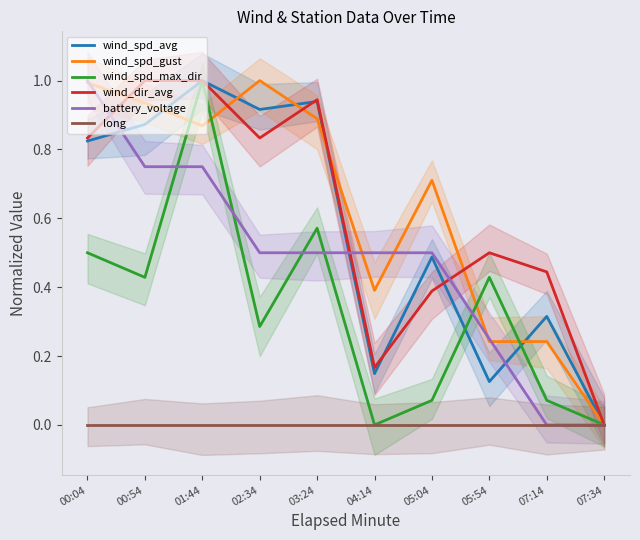

At how many categories does at least one series exceed 0?

9